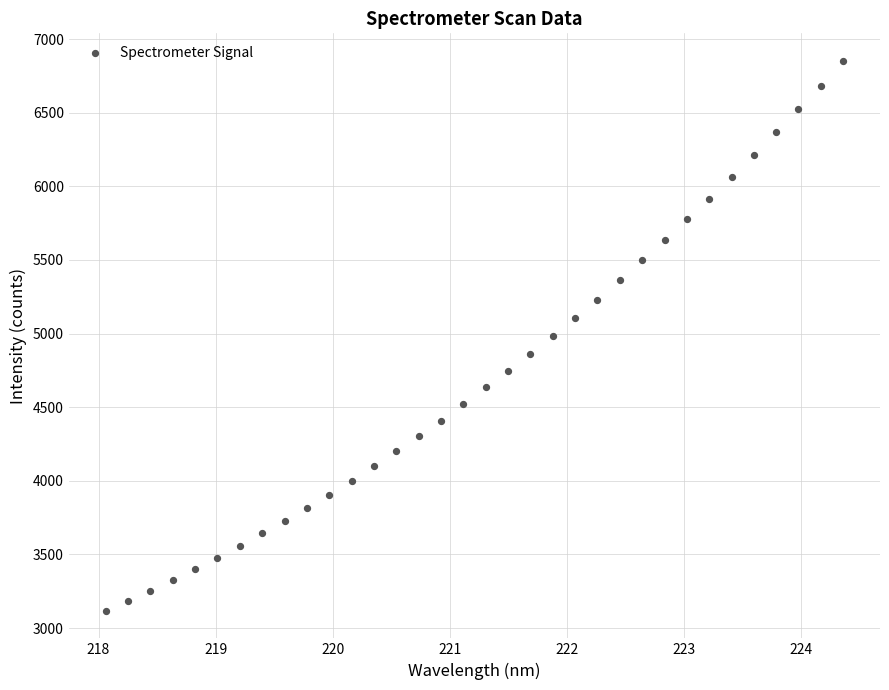

What is the range of Y values (max minus min)?

3734.8